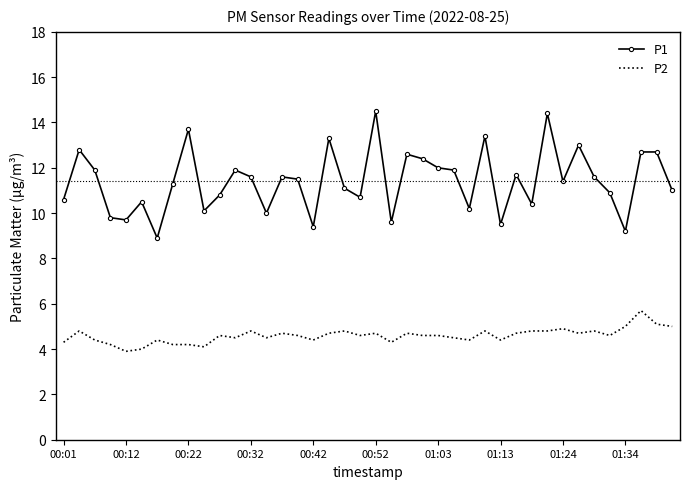

Which series has the widest spread of values?

P1